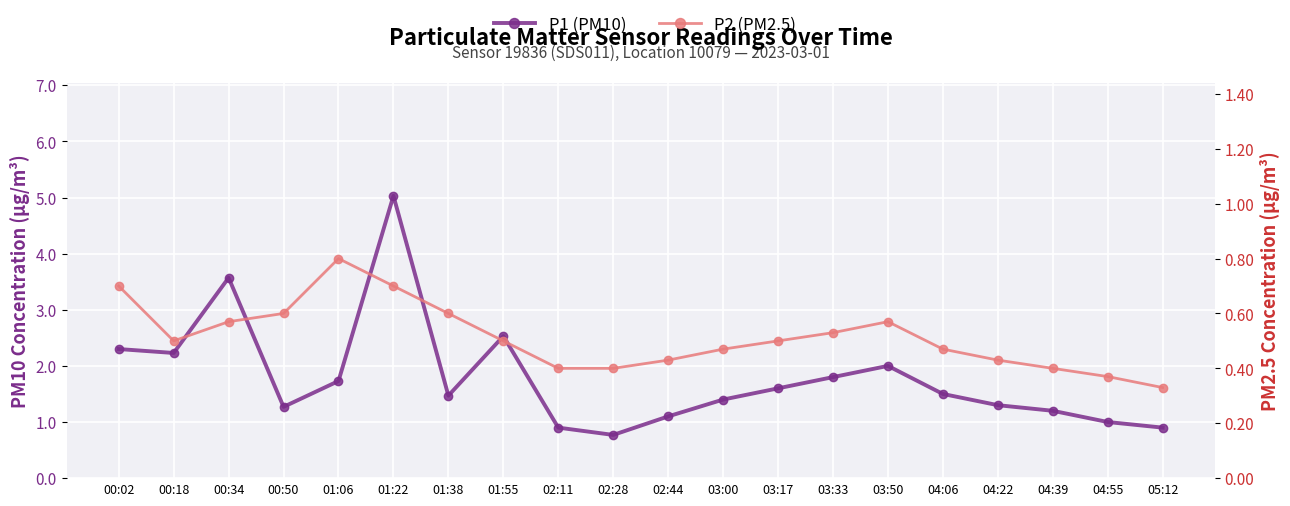

True or false: P1 (PM10) has a value of 1.4 at 03:00.

True